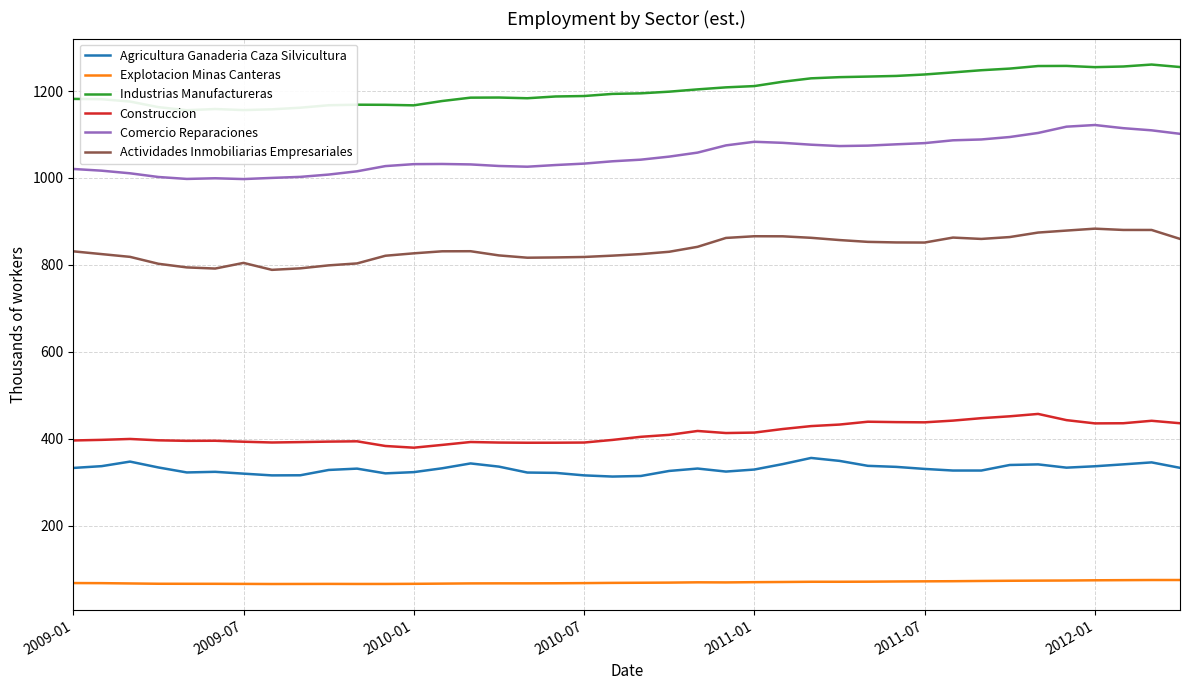

What is the total value across all series at 38?

4114.3